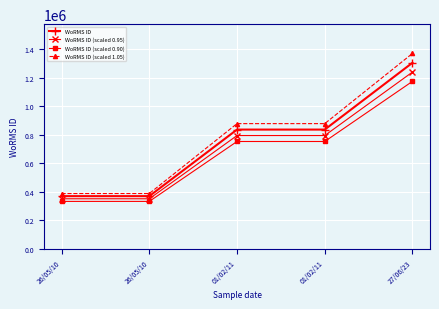

True or false: WoRMS ID (scaled 0.95) and WoRMS ID (scaled 1.05) intersect in this chart.

False